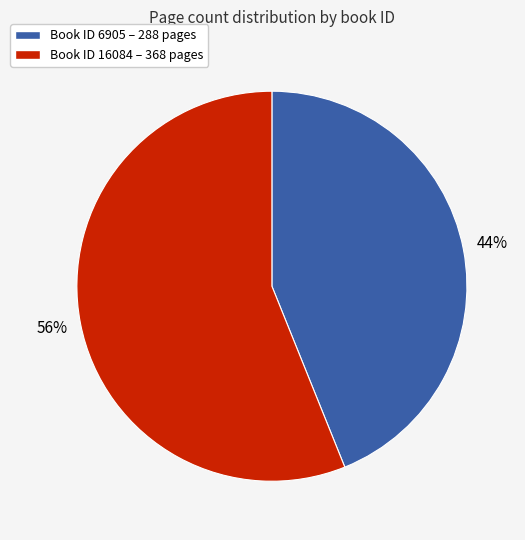

Is there any slice that represents more than half of the pie?

Yes